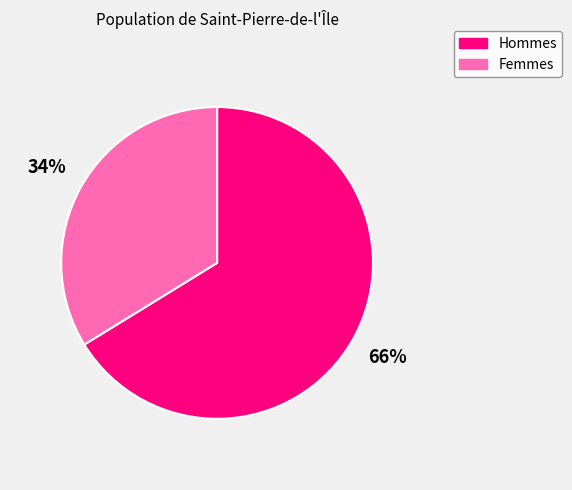

True or false: Hommes accounts for 56% of the total.

False